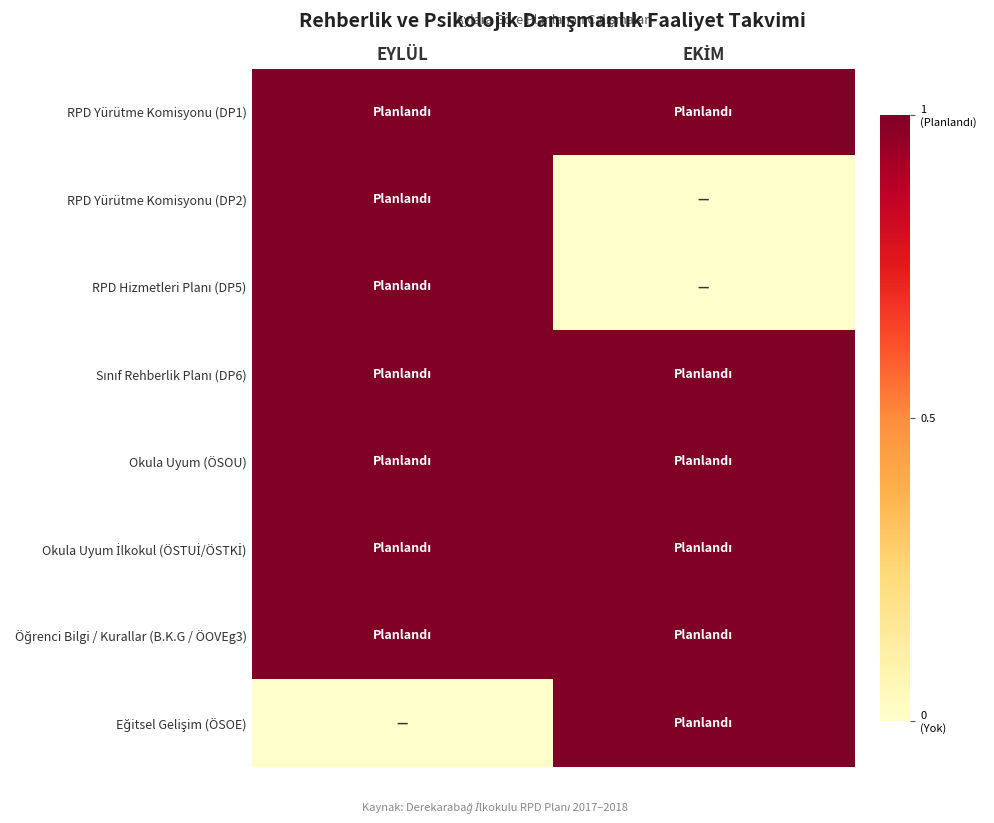

Which label corresponds to the smallest value in the chart?

EKİM